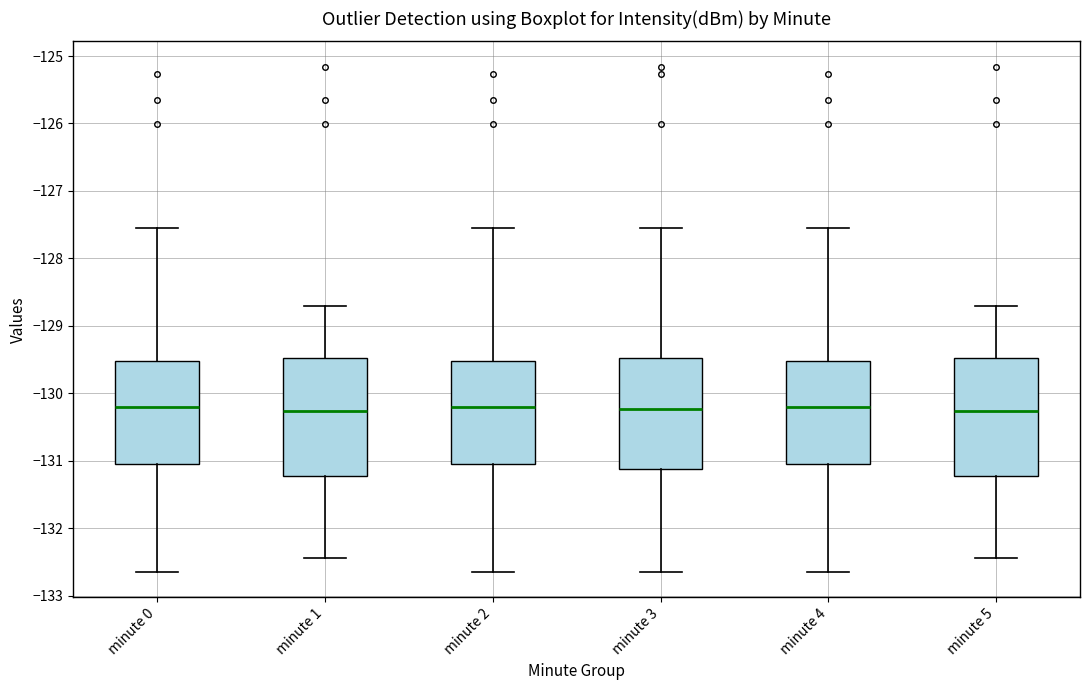

Where does the lower whisker of the box for minute 5 end on the y-axis? The values are not printed on the chart, so give them approximately, as read against the axis.

-132.4